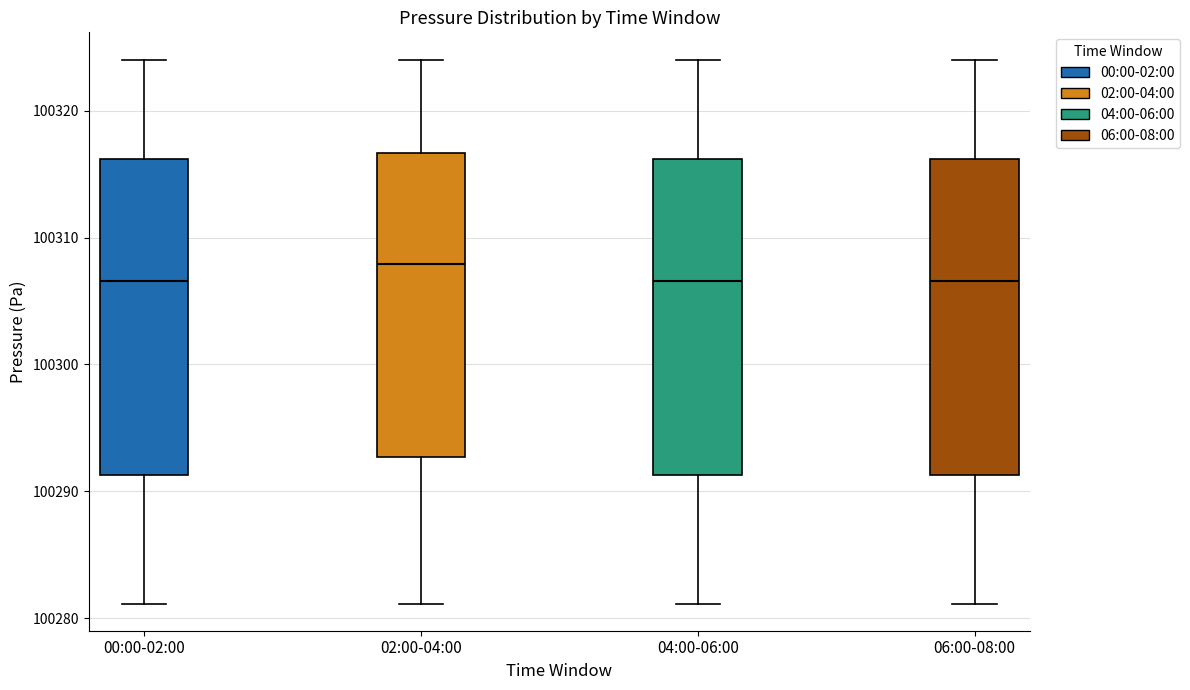

Reading left to right, read every box against the y-axis: the position of its median line, the range the box covers, and the ends of its whiskers. The values are not printed on the chart, so give them approximately, as read against the axis.

00:00-02:00: median 100307, box 100291 to 100316, whiskers 100281 to 100324
02:00-04:00: median 100308, box 100293 to 100317, whiskers 100281 to 100324
04:00-06:00: median 100307, box 100291 to 100316, whiskers 100281 to 100324
06:00-08:00: median 100307, box 100291 to 100316, whiskers 100281 to 100324